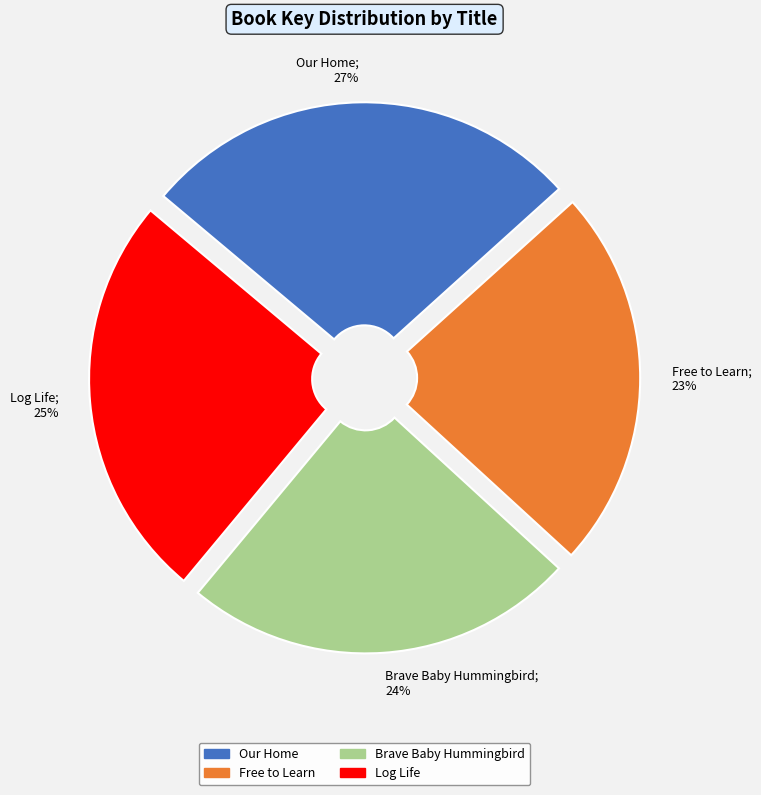

Is the sum of Log Life; 25% and Free to Learn; 23% greater than half?

No